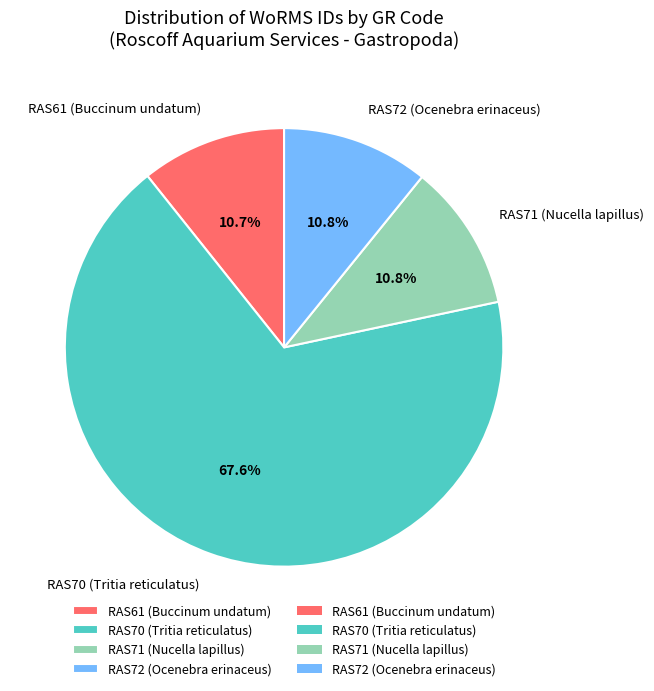

How many segments does this pie chart have?

4